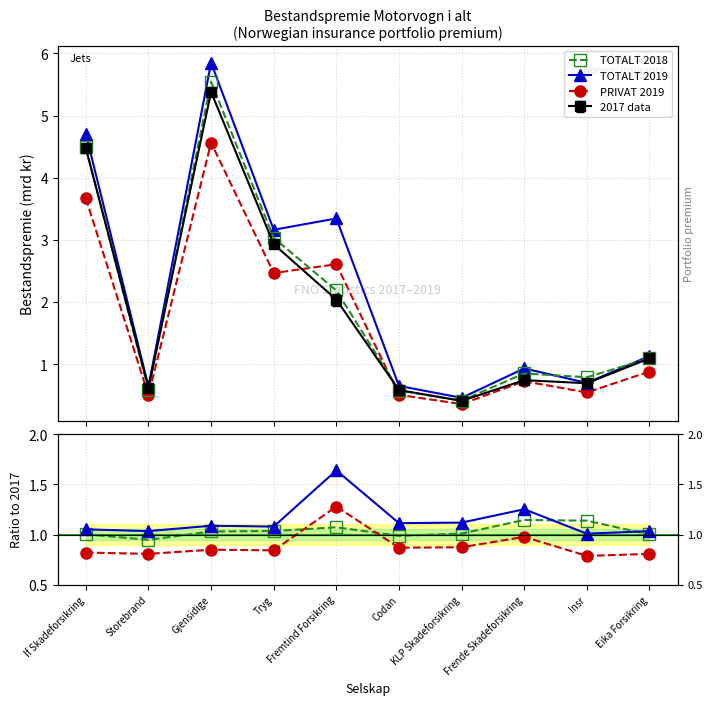

What is the difference between the second highest and minimum values in the PRIVAT 2019 series?

3.3